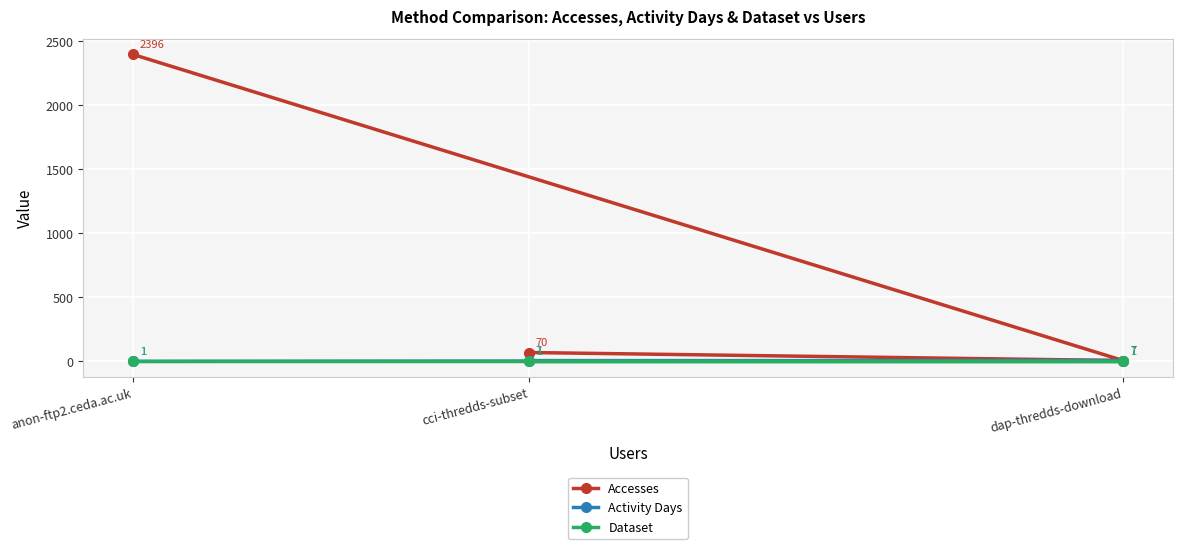

What is the label of the 3rd point from the right?

anon-ftp2.ceda.ac.uk